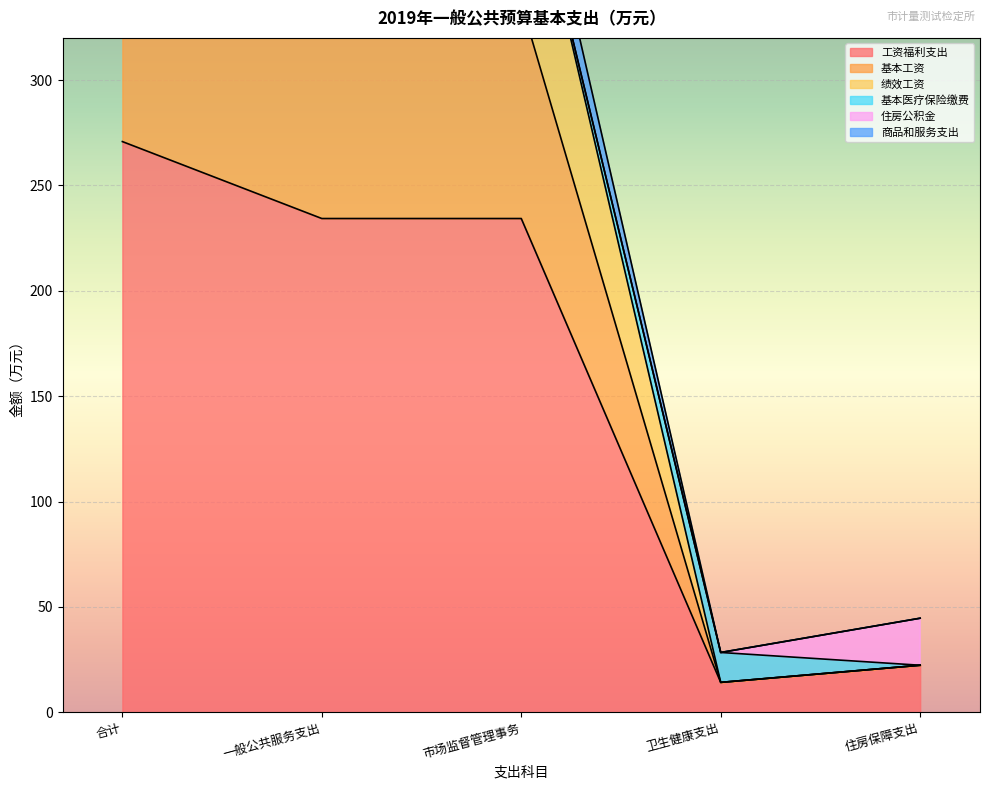

How many categories are shown in the chart?

5